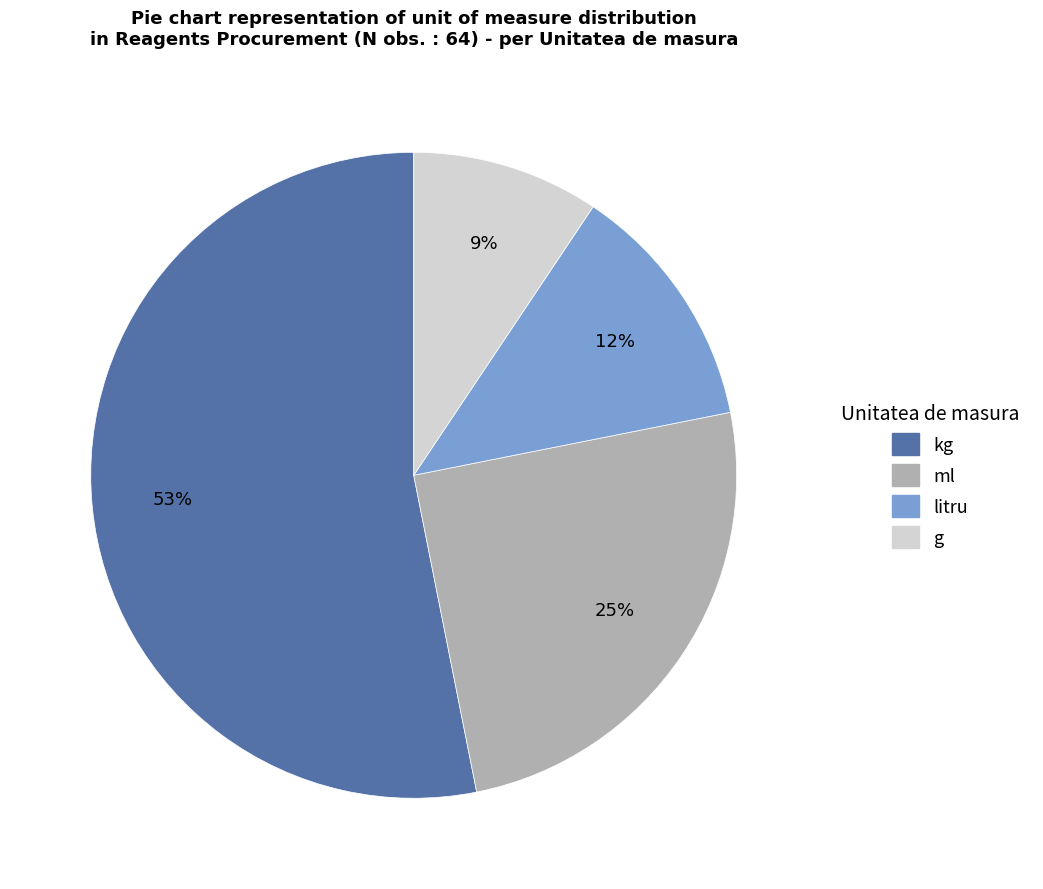

Which has a higher value, ml or litru?

ml